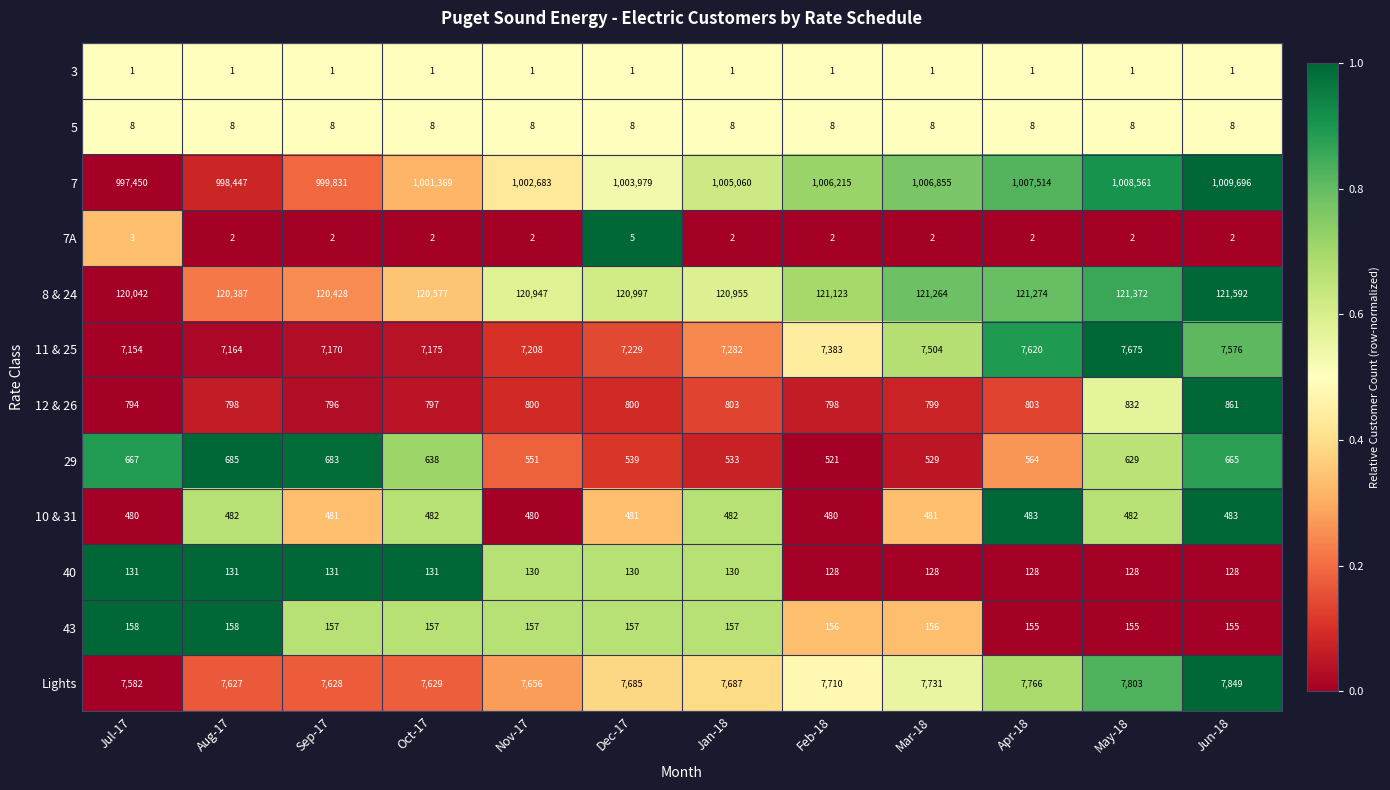

What is the total value across all series at Feb-18?

1144525